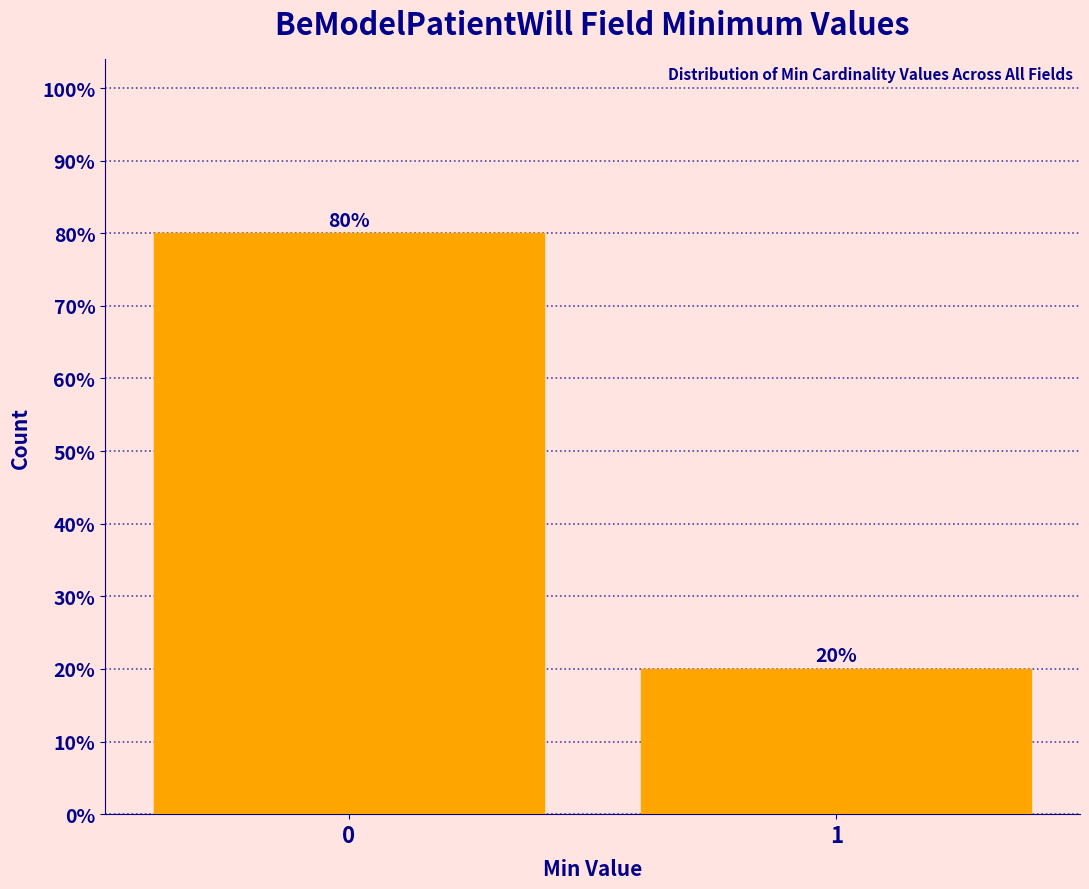

Reading left to right, list all the values displayed in this chart.

80	20